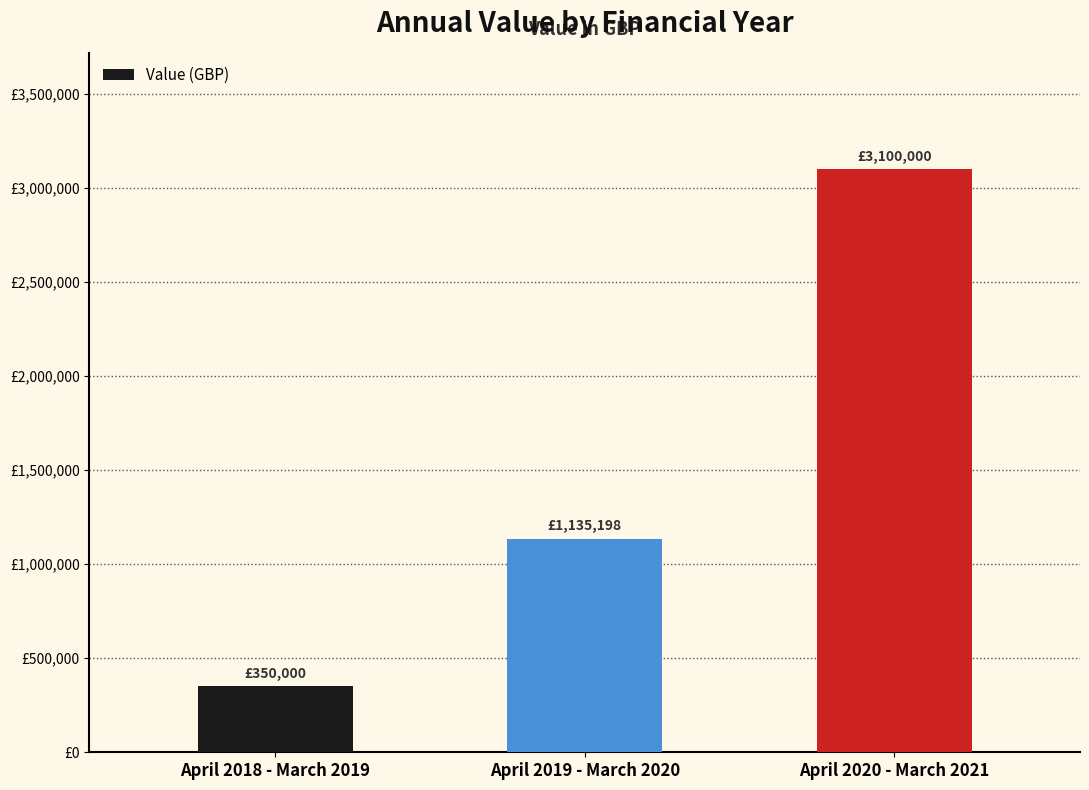

What position from the right is April 2020 - March 2021?

1